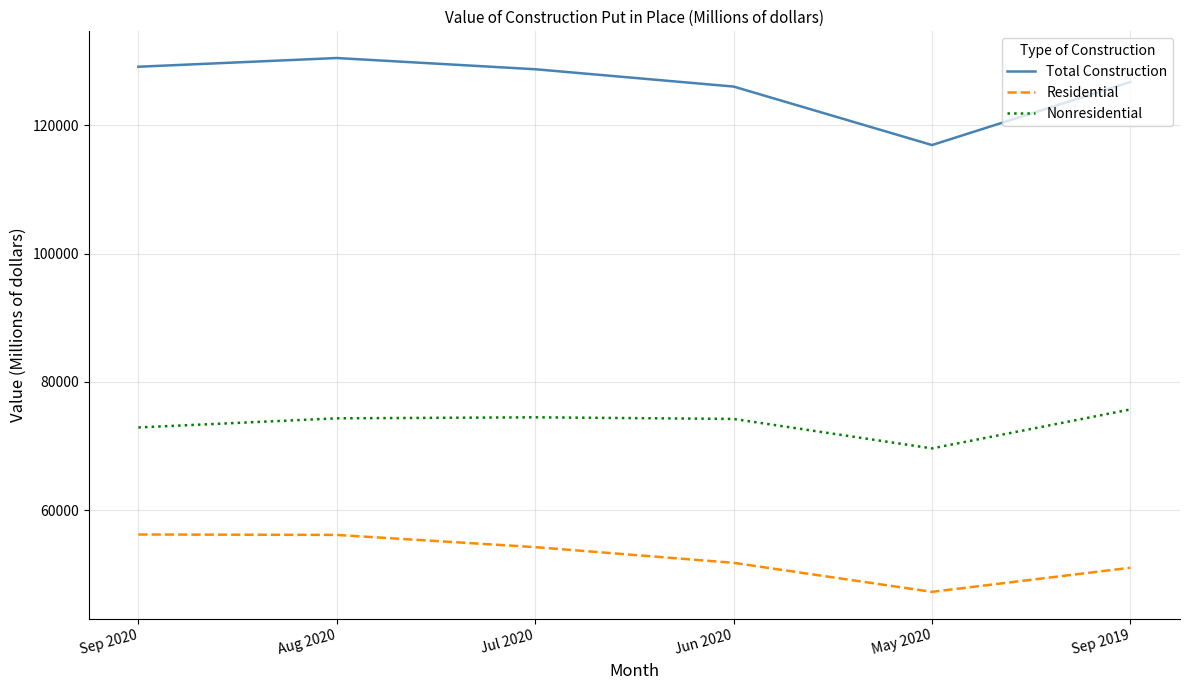

What is the approximate value of Nonresidential at Jun 2020, to the nearest 50?

74200